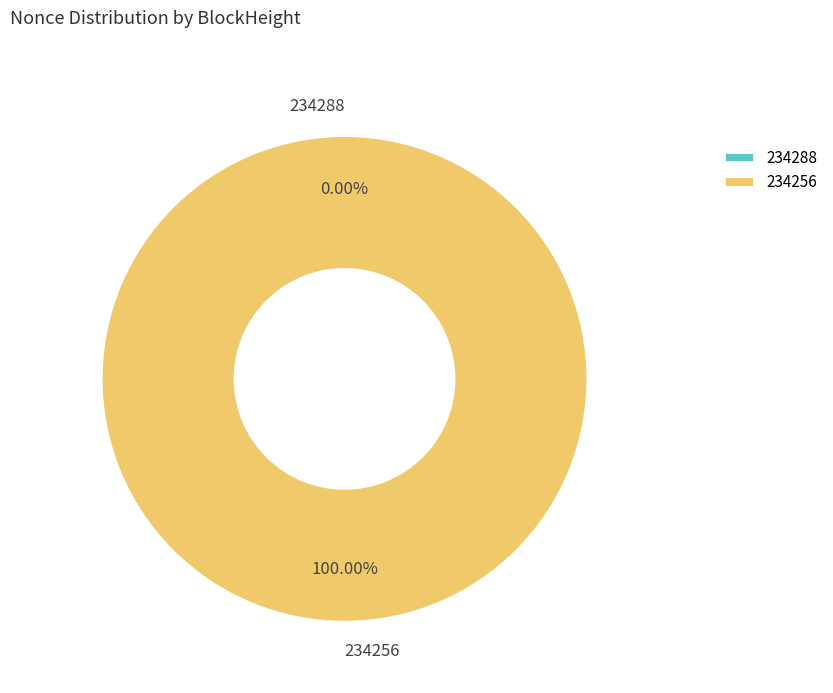

To the nearest percent, what is the difference between the 234256 and 234288 slice percentages?

100%